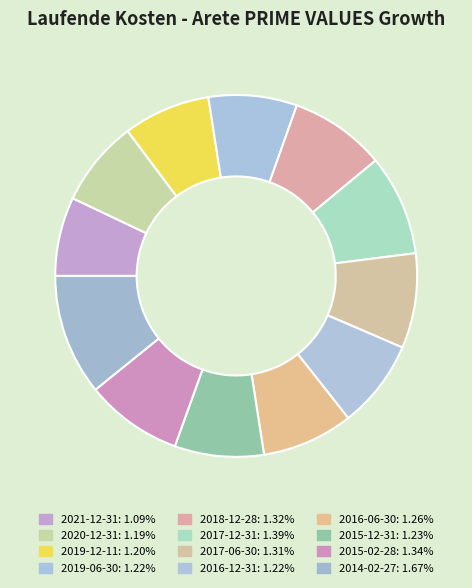

What is the smallest slice in the pie chart?

2021-12-31